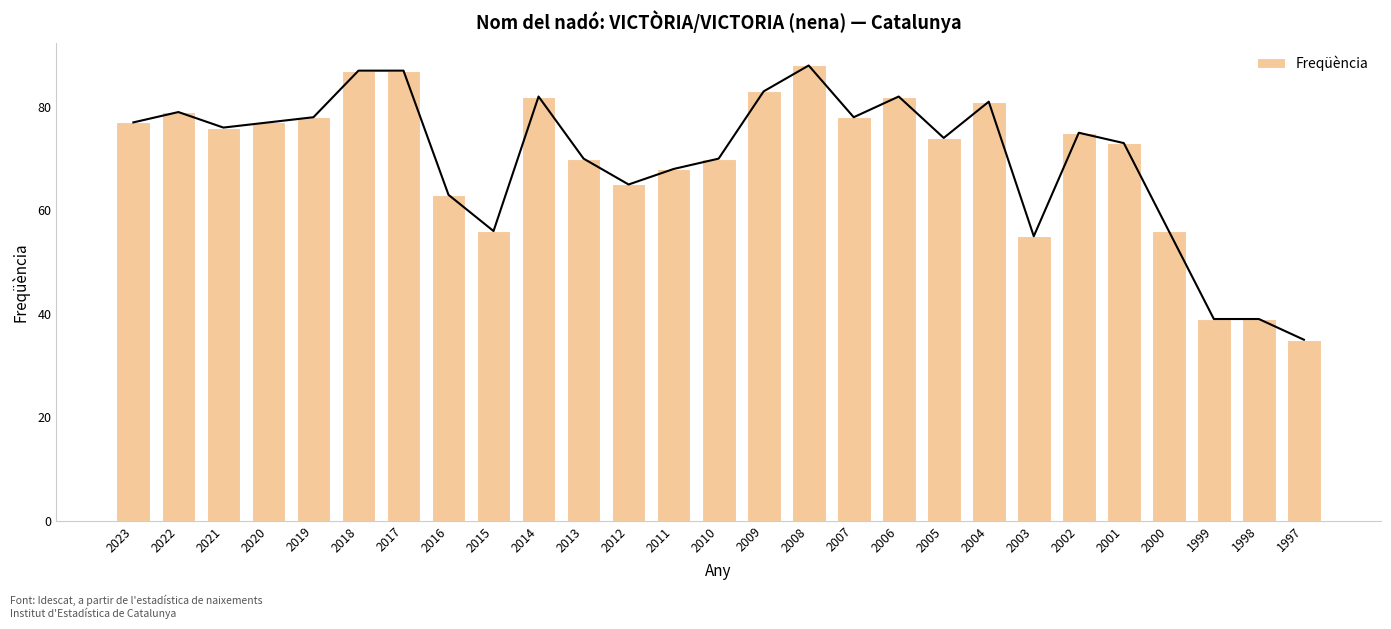

Count the number of values greater than 75.

13